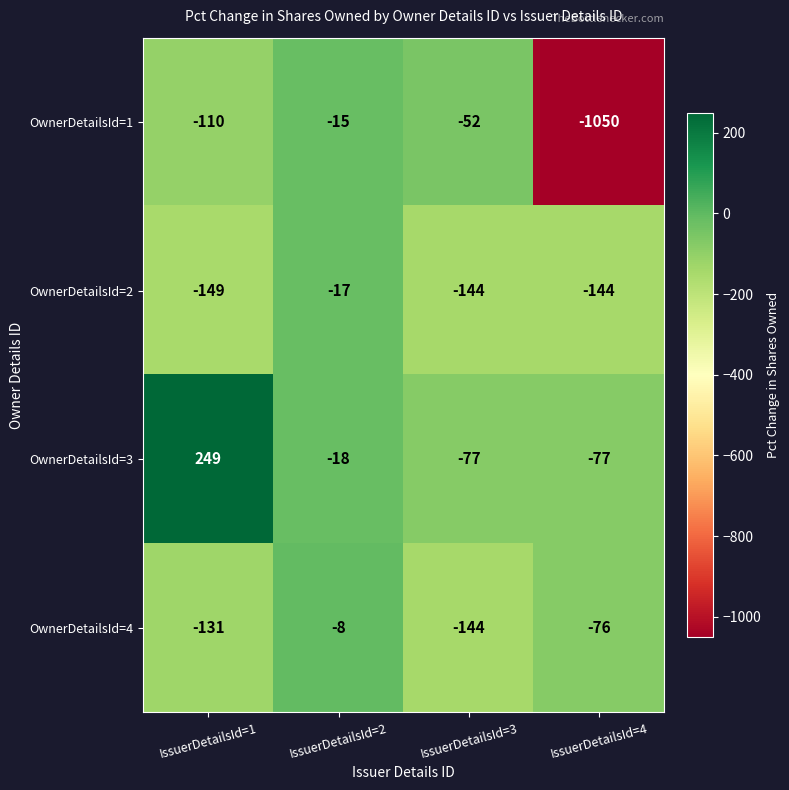

Reading left to right, extract all data points from this chart.

OwnerDetailsId=1: -110	-15	-52	-1050
OwnerDetailsId=2: -149	-17	-144	-144
OwnerDetailsId=3: 249	-18	-77	-77
OwnerDetailsId=4: -131	-8	-144	-76